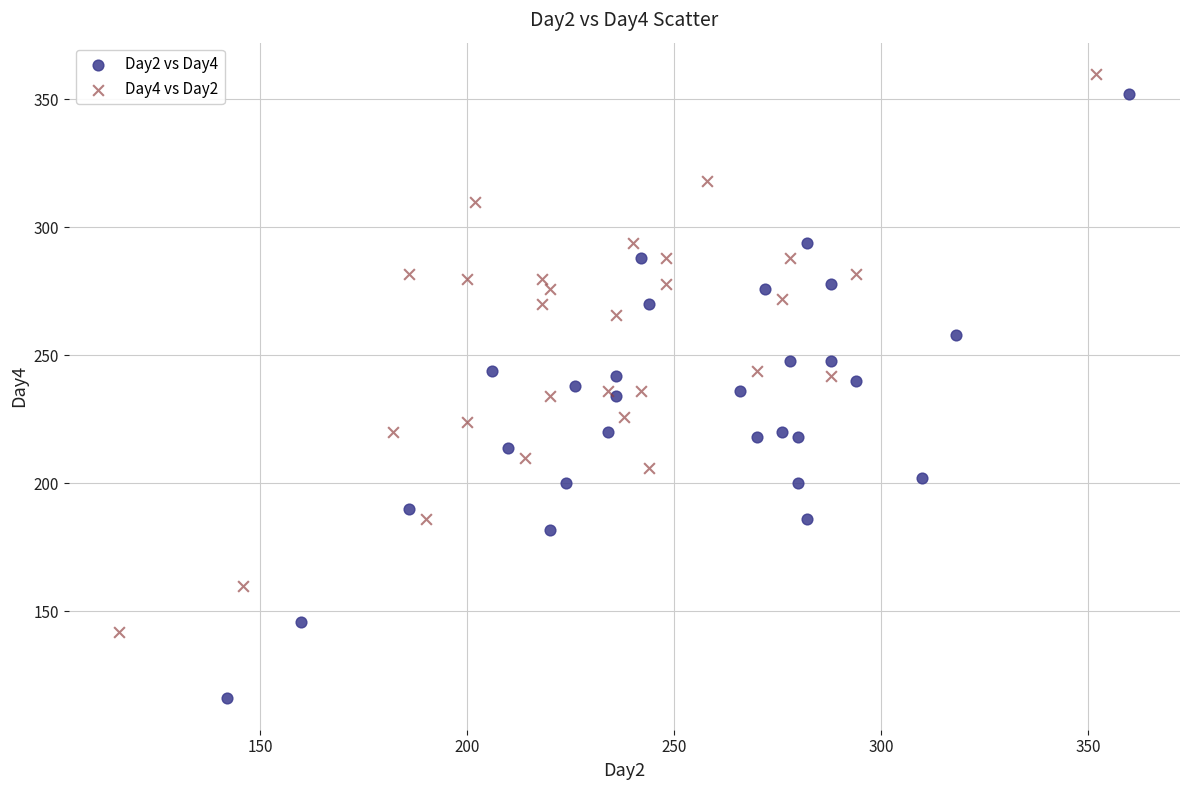

Which series reaches the maximum Y coordinate?

Day4 vs Day2